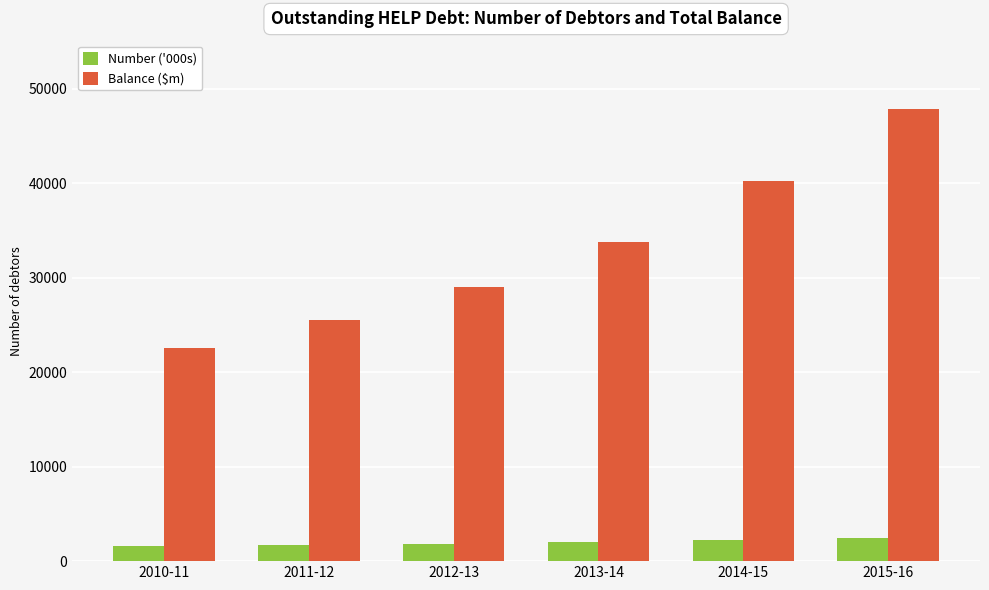

How many bars are there in each group?

2